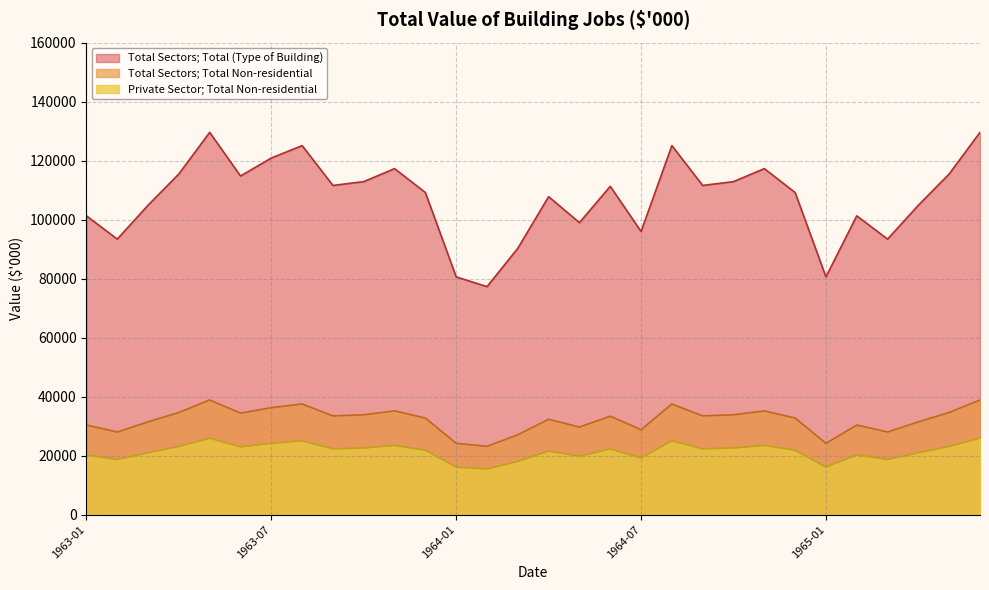

What is the spread (max minus min) of values at 1964-09?

89280